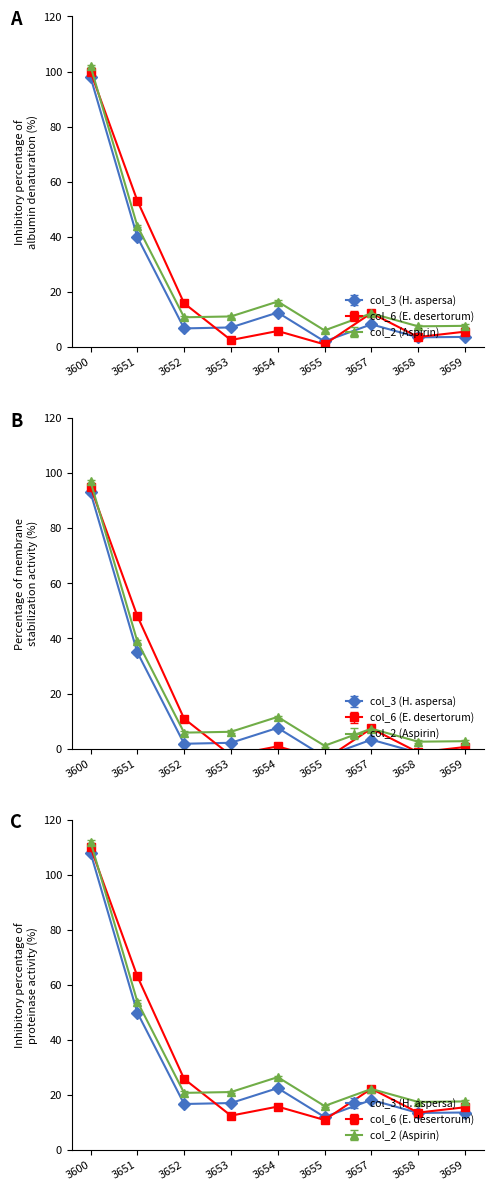

What is the spread (max minus min) of values at 3657?

4.1